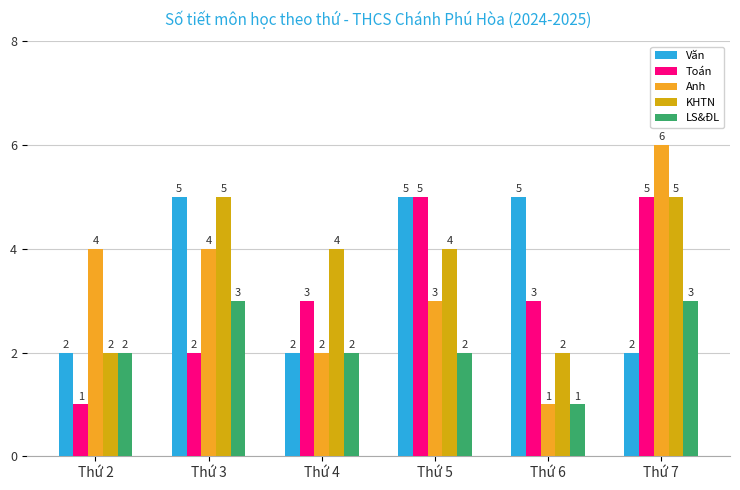

Reading left to right, extract all data points from this chart.

Văn: Thứ 2=2	Thứ 3=5	Thứ 4=2	Thứ 5=5	Thứ 6=5	Thứ 7=2
Toán: Thứ 2=1	Thứ 3=2	Thứ 4=3	Thứ 5=5	Thứ 6=3	Thứ 7=5
Anh: Thứ 2=4	Thứ 3=4	Thứ 4=2	Thứ 5=3	Thứ 6=1	Thứ 7=6
KHTN: Thứ 2=2	Thứ 3=5	Thứ 4=4	Thứ 5=4	Thứ 6=2	Thứ 7=5
LS&ĐL: Thứ 2=2	Thứ 3=3	Thứ 4=2	Thứ 5=2	Thứ 6=1	Thứ 7=3